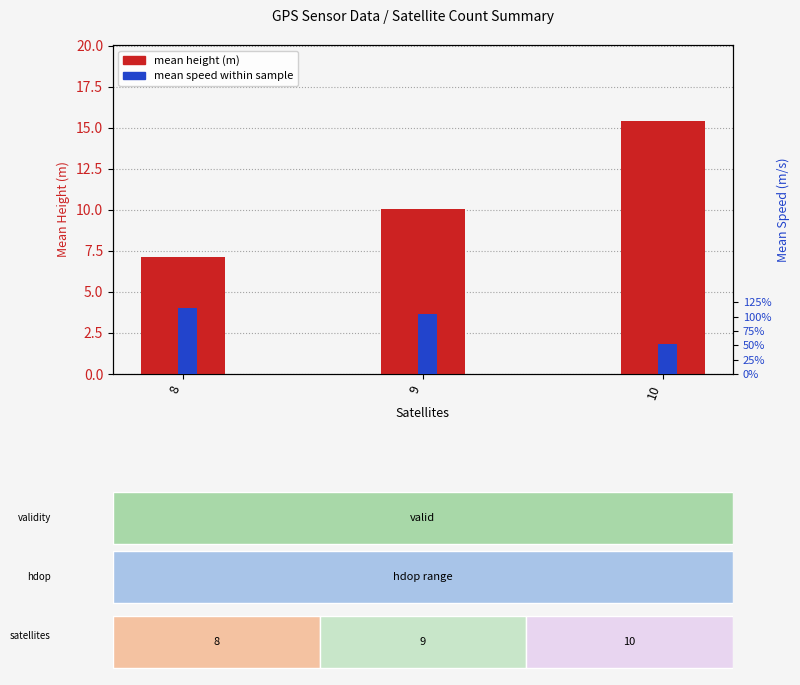

What is the total value across all series at 9?

10.1